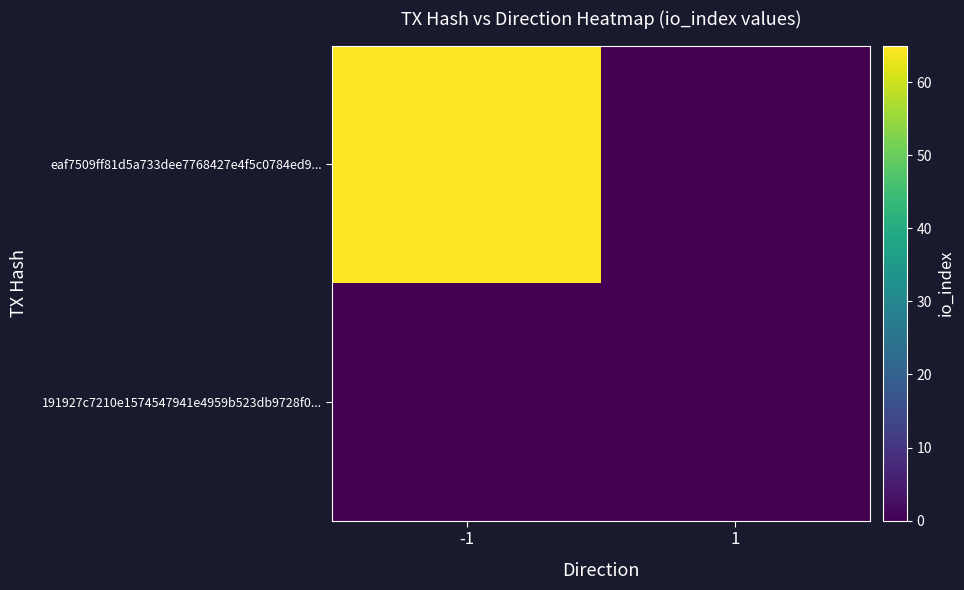

At which category is the sum across all series the highest?

-1